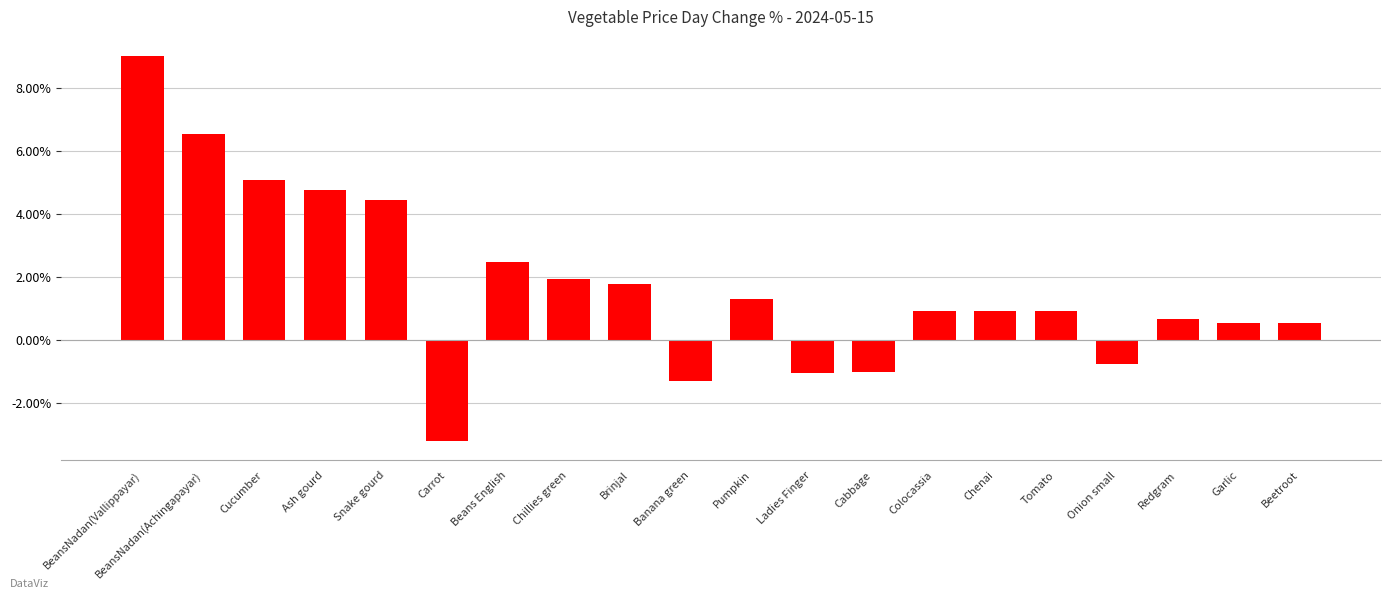

Between Chenai and Beetroot, which is larger?

Chenai